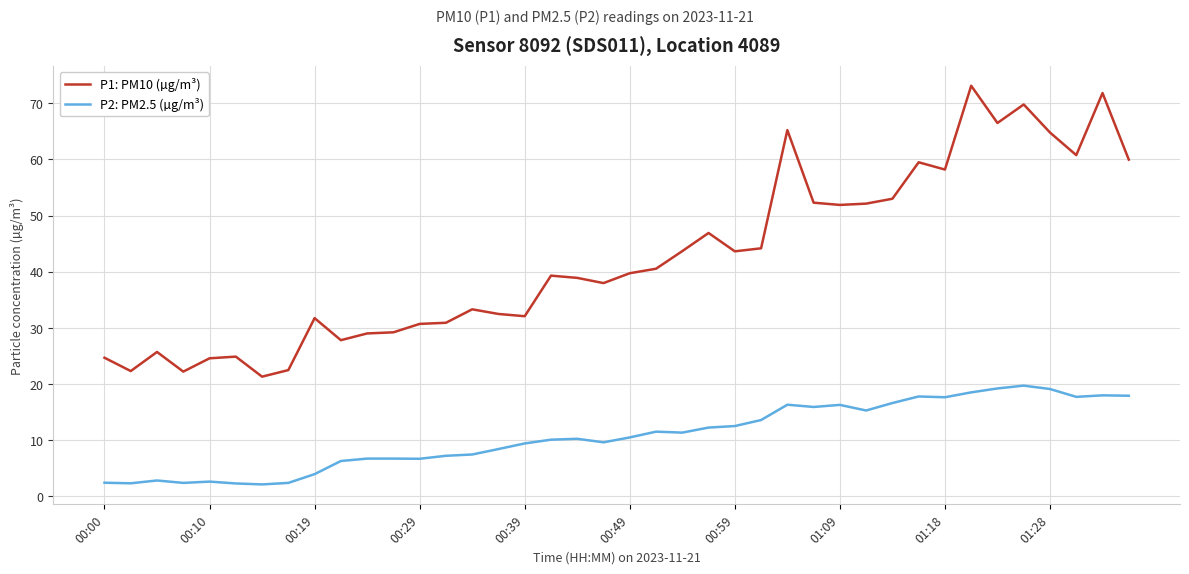

What is the maximum value for P2: PM2.5 (µg/m³)?

19.7